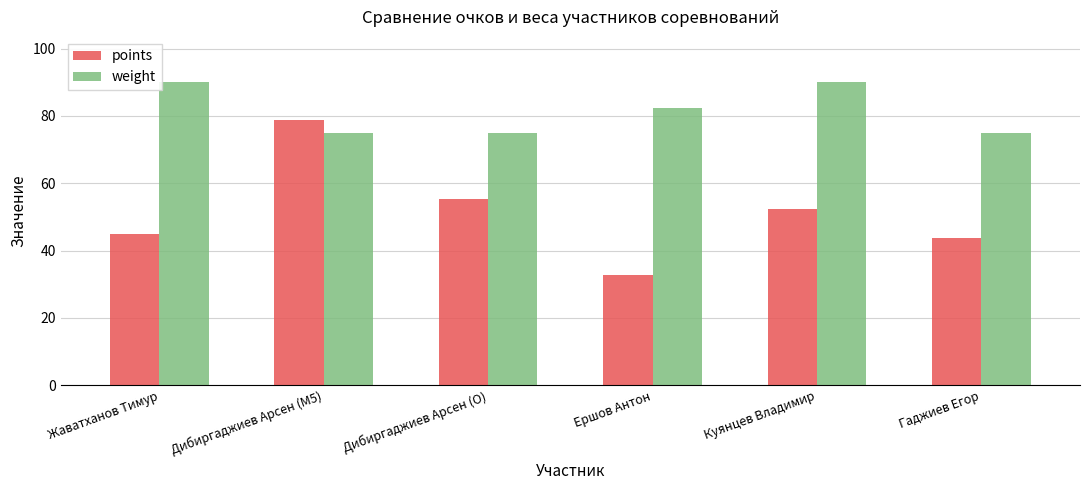

Rank the series at Жаватханов Тимур from lowest to highest value.

points, weight